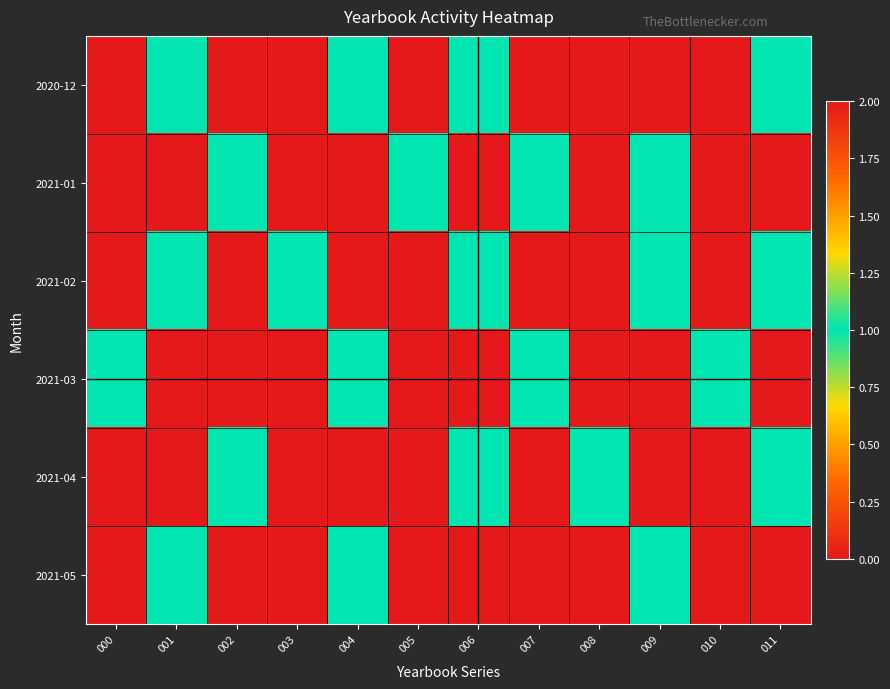

Rank the series by their maximum value, from lowest to highest.

2021-01, 2021-02, 2021-03, 2021-04, 2021-05, 2020-12